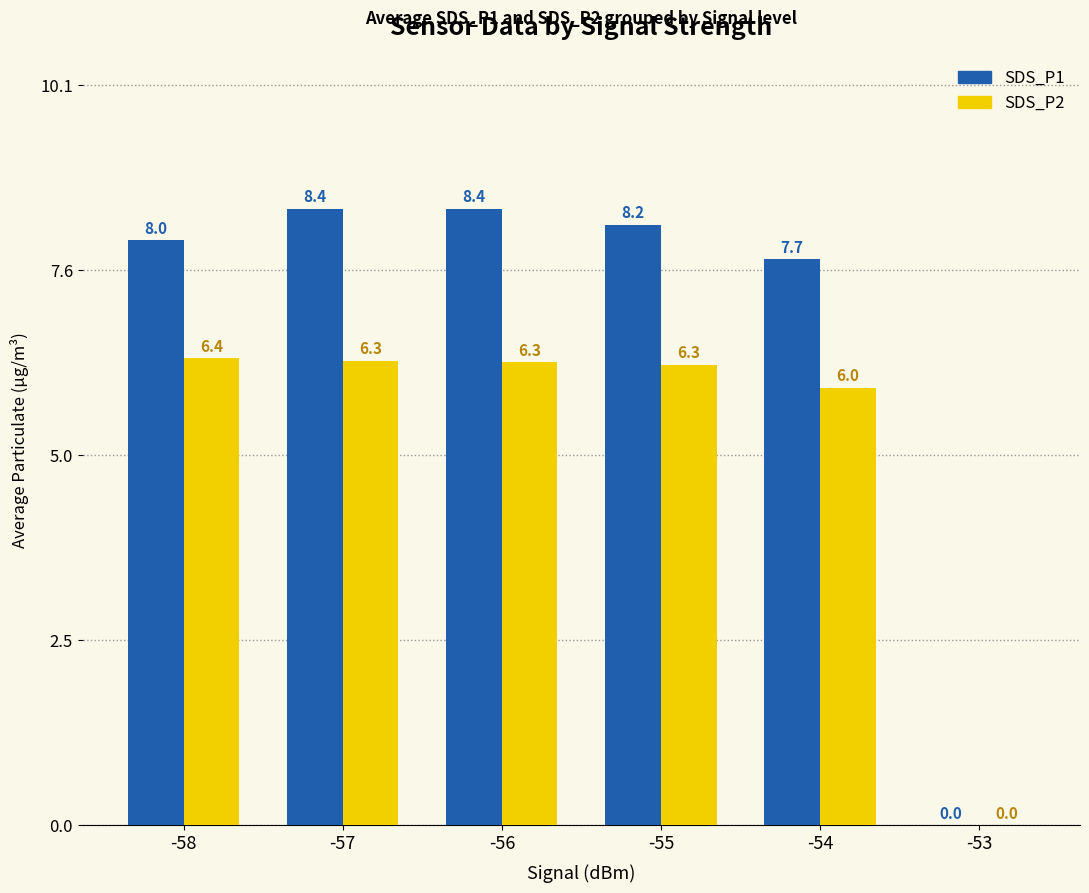

What is the difference between the SDS_P2 values at -54 and -58?

0.4